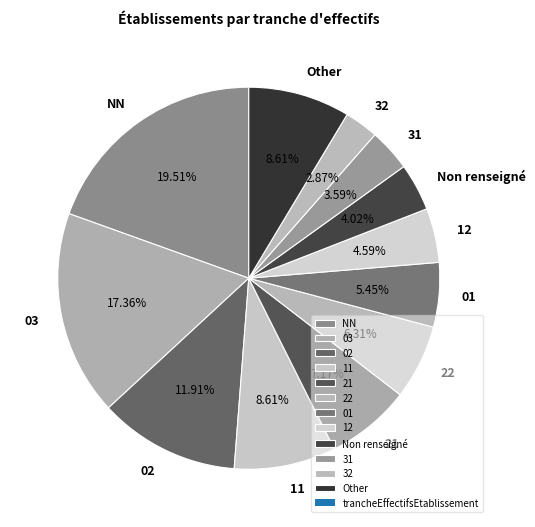

What is the ratio of the value at 01 to the value at Non renseigné?

1.4